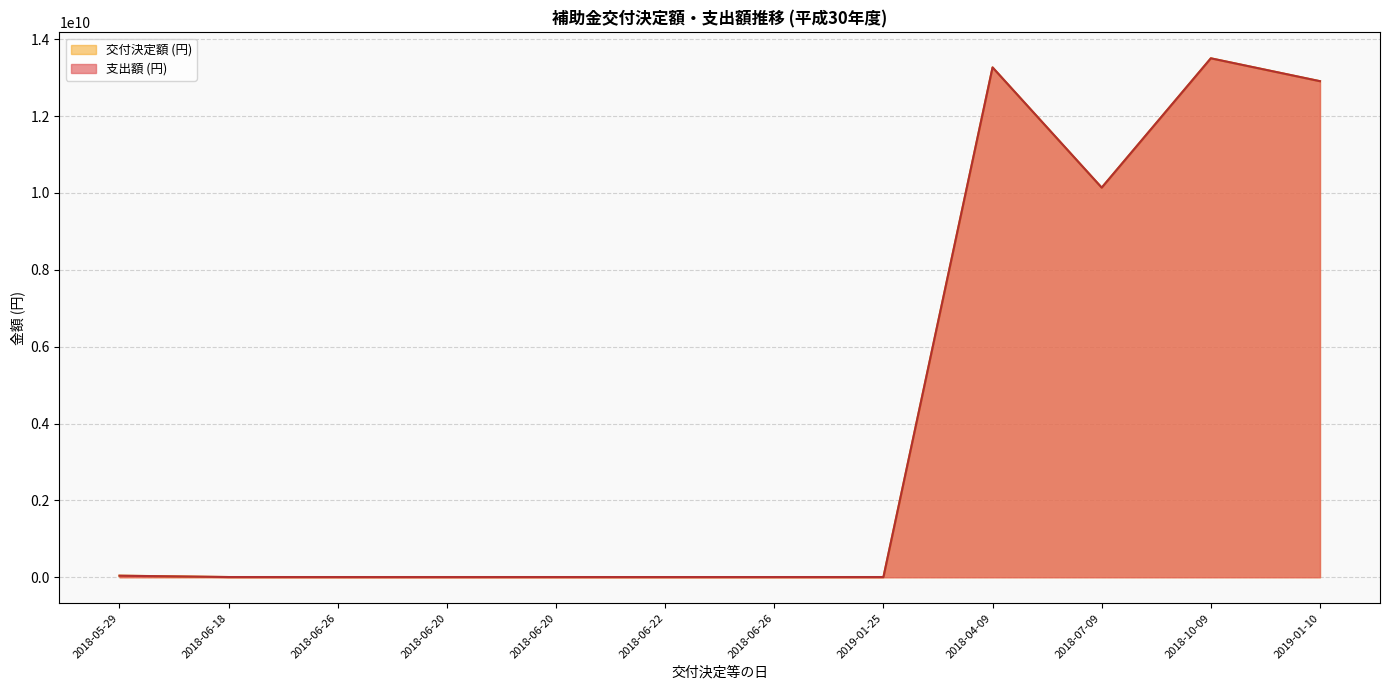

True or false: 交付決定額 (円) and 支出額 (円) intersect in this chart.

False